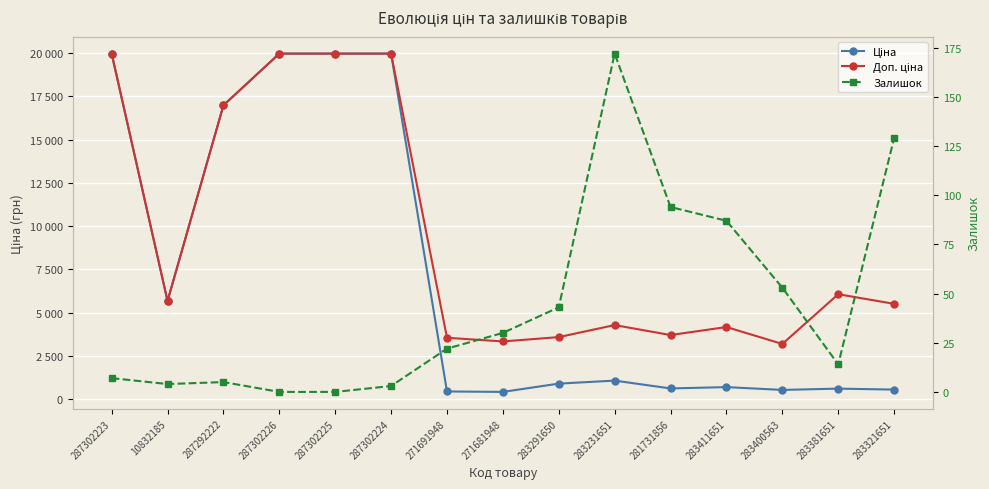

What is the value of the Доп. ціна point at the 8th from the left?

3332.5